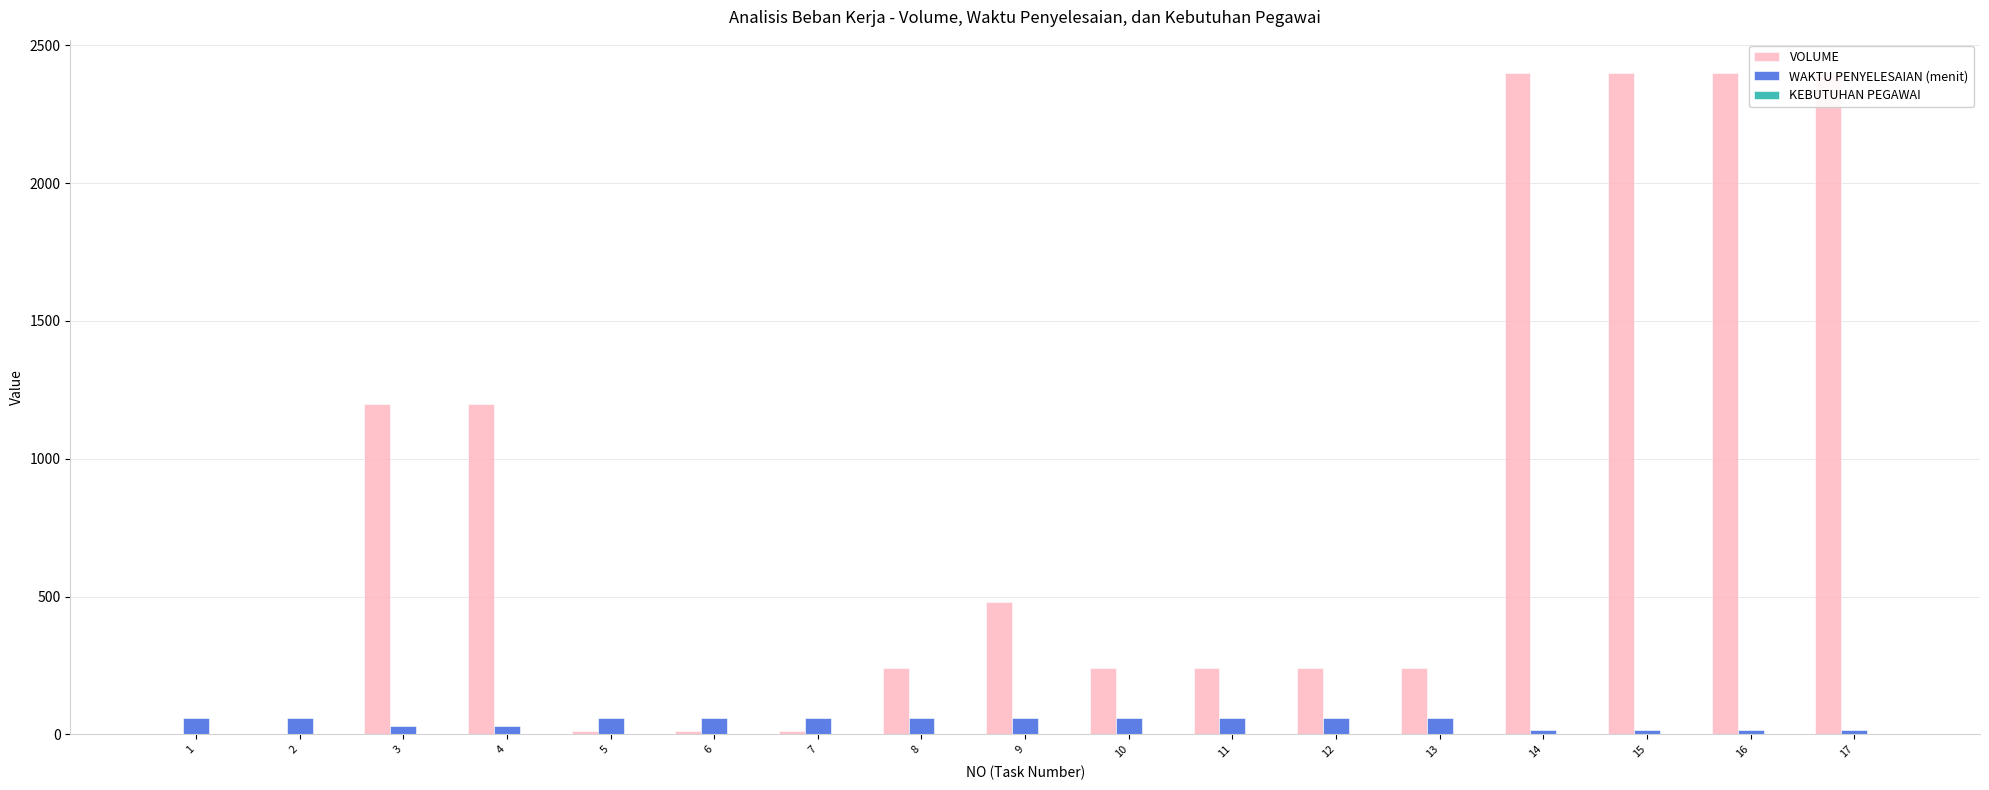

How many data points does each series have?

17